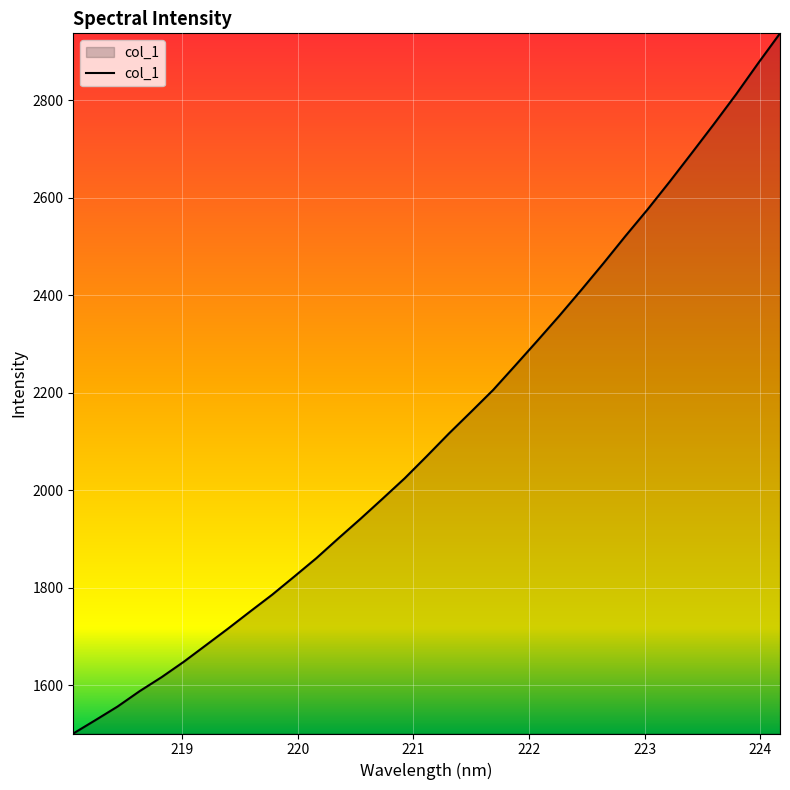

Reading left to right, transcribe all the data shown in this chart.

1500.7	1528.1	1556.0	1587.6	1616.5	1648.0	1682.0	1716.0	1751.1	1785.7	1823.0	1860.7	1901.5	1941.6	1982.9	2024.7	2070.1	2116.5	2160.9	2205.8	2255.9	2306.6	2358.1	2411.4	2465.9	2522.0	2576.4	2633.4	2692.0	2751.2	2811.9	2875.7	2937.7